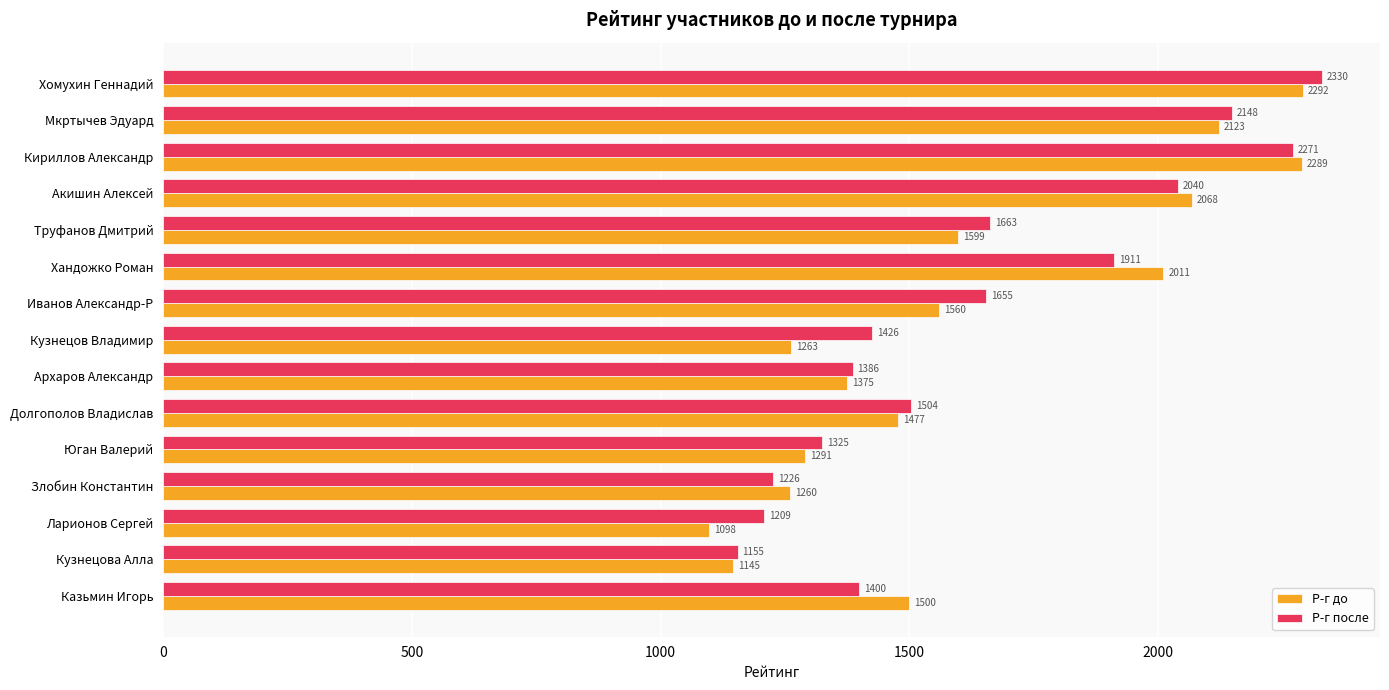

What is the minimum value for Р-г после?

1155